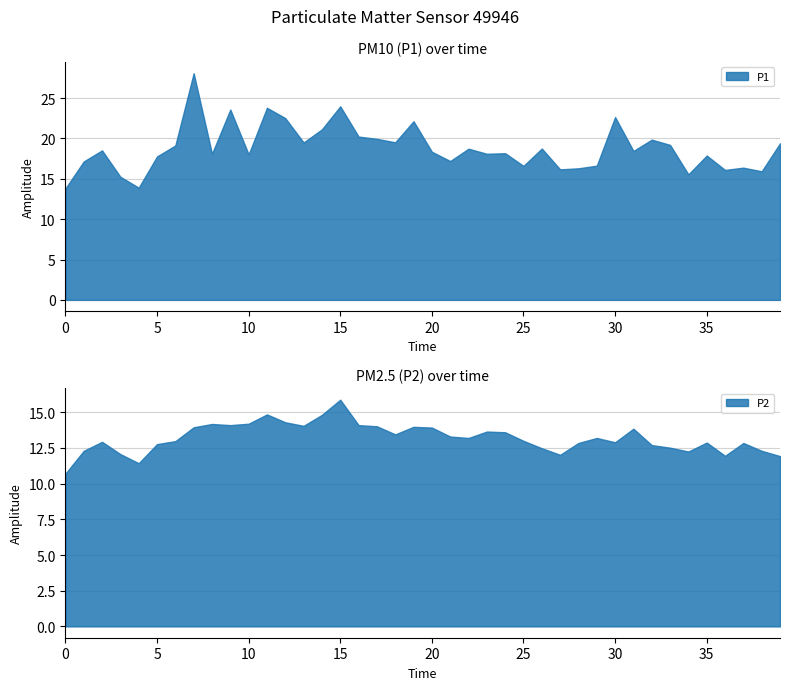

Reading left to right, extract all data points from this chart.

P1: 13.8	17.1	18.5	15.2	13.9	17.8	19.1	28.1	18.1	23.6	18.0	23.8	22.5	19.5	21.1	24.0	20.2	19.9	19.5	22.1	18.4	17.2	18.7	18.1	18.2	16.6	18.8	16.2	16.3	16.6	22.6	18.4	19.9	19.2	15.6	17.9	16.1	16.4	15.9	19.4
P2: 10.7	12.3	12.9	12.1	11.4	12.8	13.0	13.9	14.2	14.1	14.2	14.8	14.3	14.1	14.8	15.9	14.1	14.0	13.4	14.0	13.9	13.3	13.2	13.7	13.6	13.0	12.5	12.0	12.8	13.2	12.9	13.8	12.7	12.5	12.2	12.9	11.9	12.8	12.3	11.9